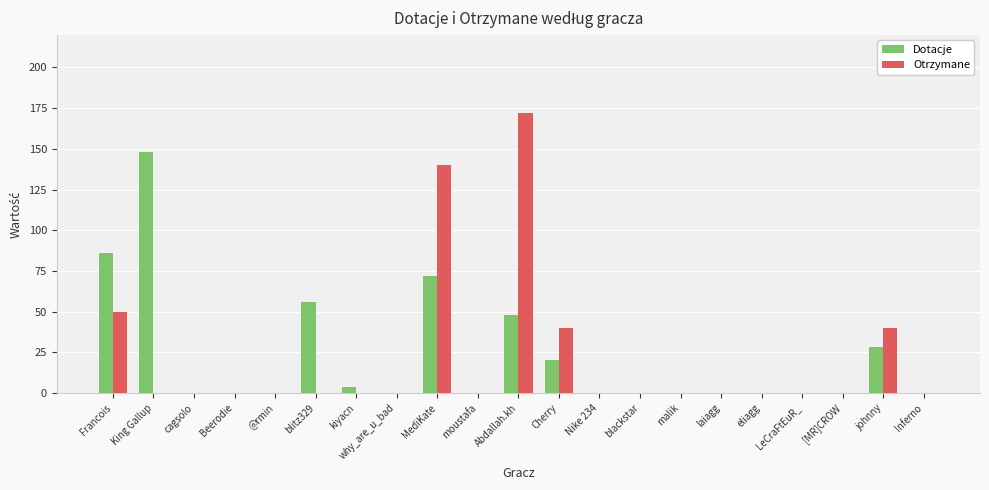

What is the maximum value for Otrzymane?

172